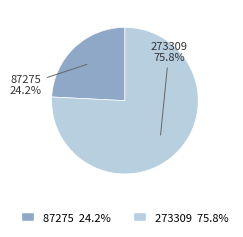

Which has a higher value, 273309 or 87275?

273309